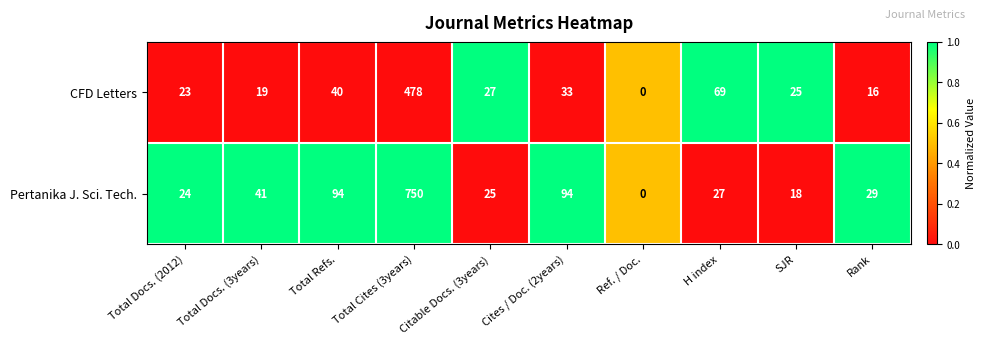

Which series has the widest spread of values?

Pertanika J. Sci. Tech.